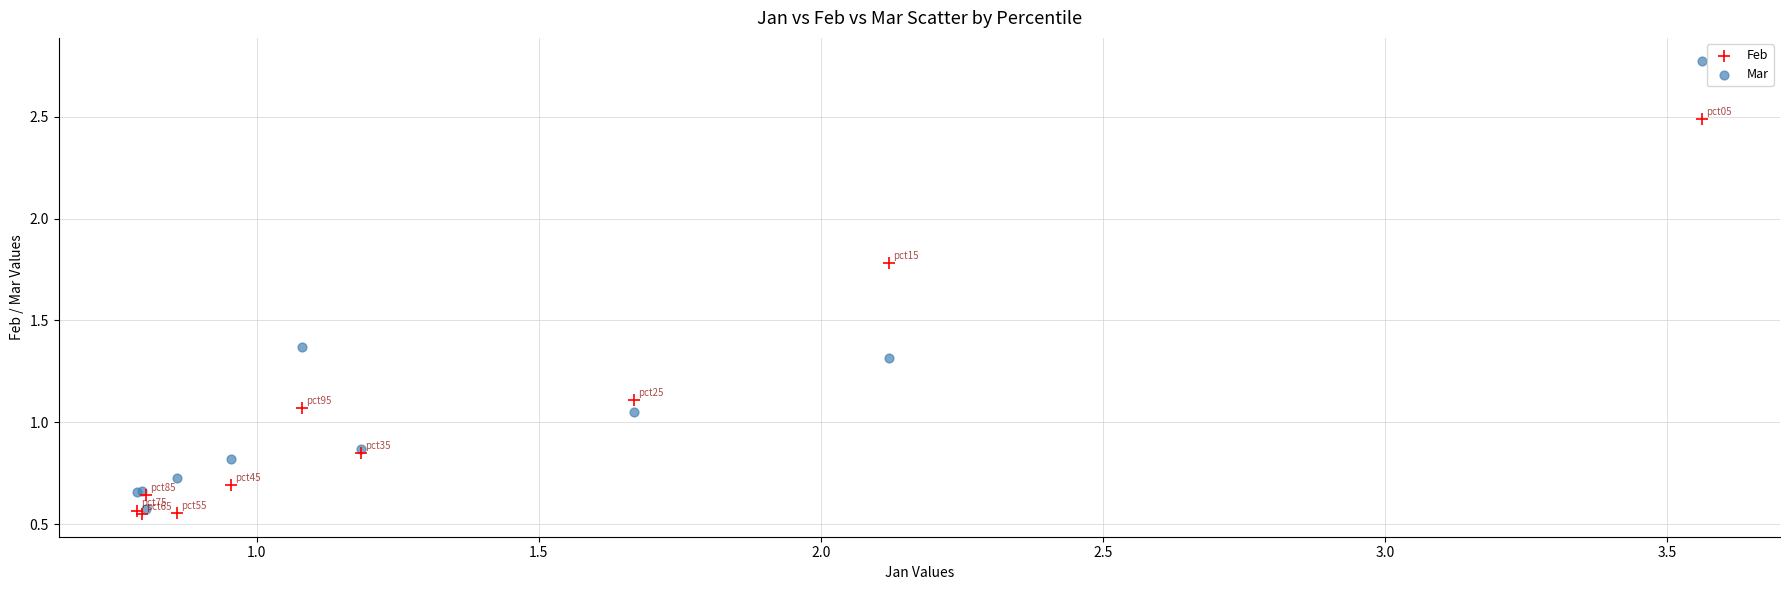

What are all the series names shown in the legend?

Feb, Mar